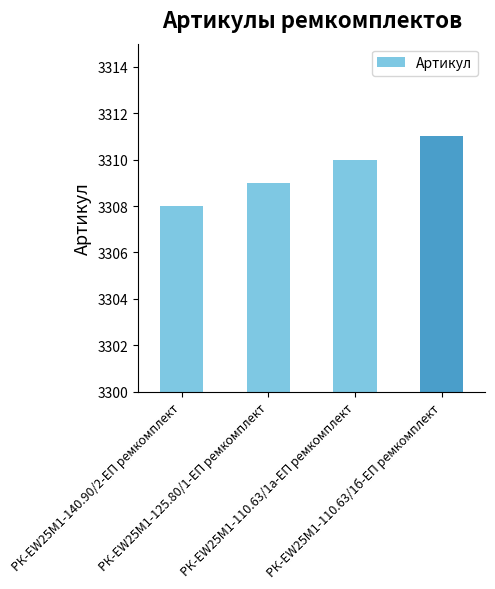

What is the label of the 1st bar from the right?

РК-EW25M1-110.63/1б-ЕП ремкомплект